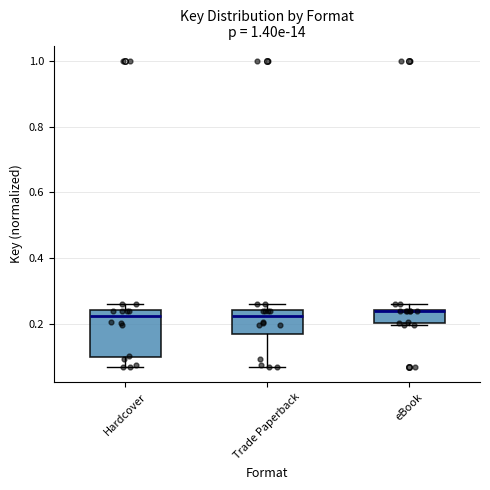

Reading left to right, read every box against the y-axis: the position of its median line, the range the box covers, and the ends of its whiskers. The values are not printed on the chart, so give them approximately, as read against the axis.

Hardcover: median 0.22, box 0.10 to 0.24, whiskers 0.08 to 0.26
Trade Paperback: median 0.22, box 0.18 to 0.24, whiskers 0.08 to 0.26
eBook: median 0.24, box 0.20 to 0.24, whiskers 0.20 to 0.26